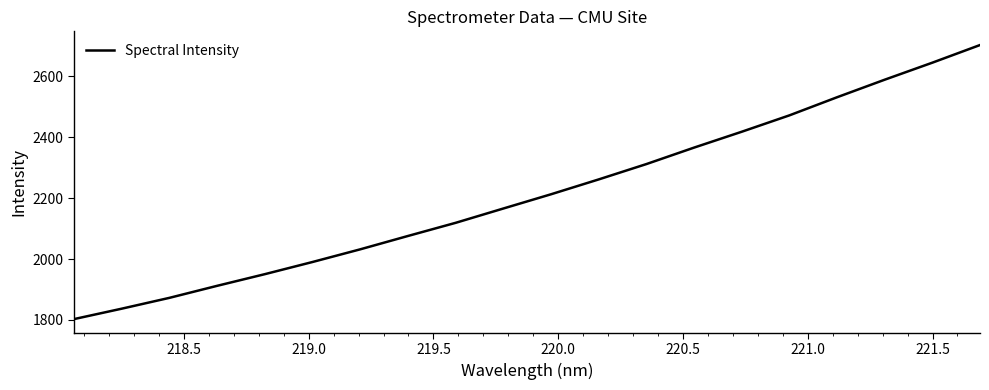

How many values are below 2212?

10